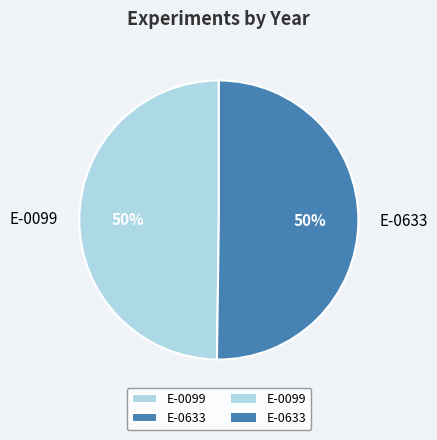

What is the ratio of the value at E-0633 to the value at E-0099?

1.0